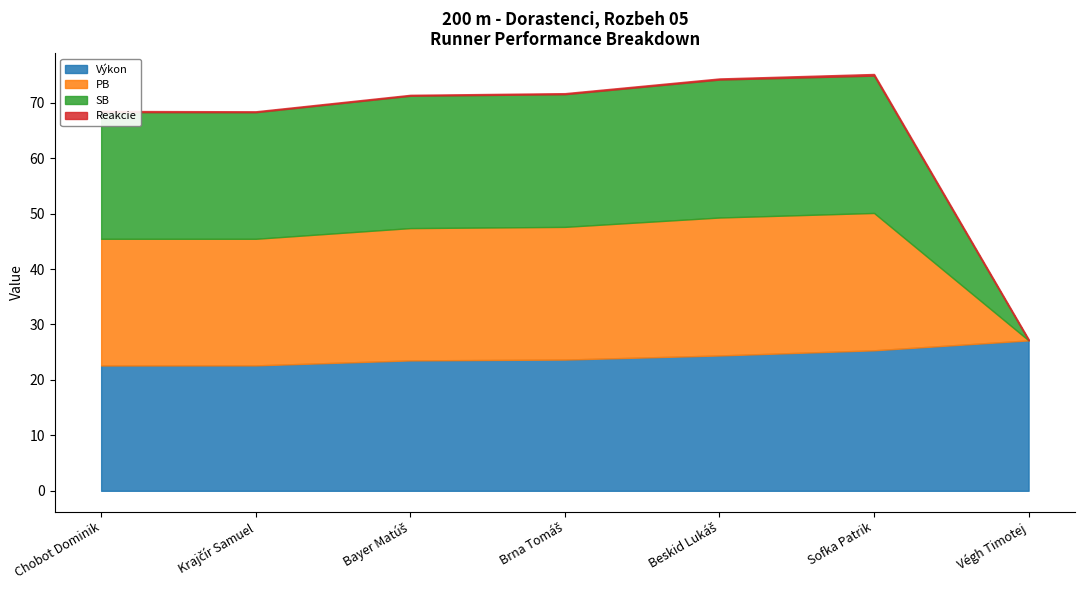

Which label corresponds to the largest value in the chart?

Végh Timotej